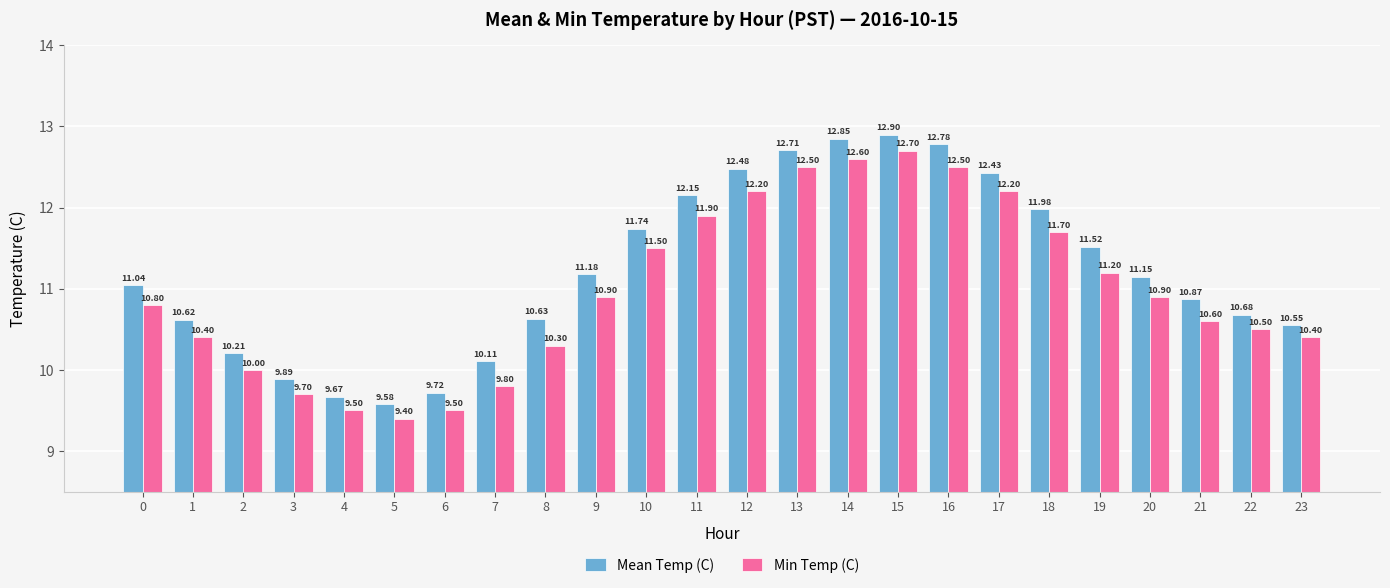

Which series has the widest spread of values?

Mean Temp (C)